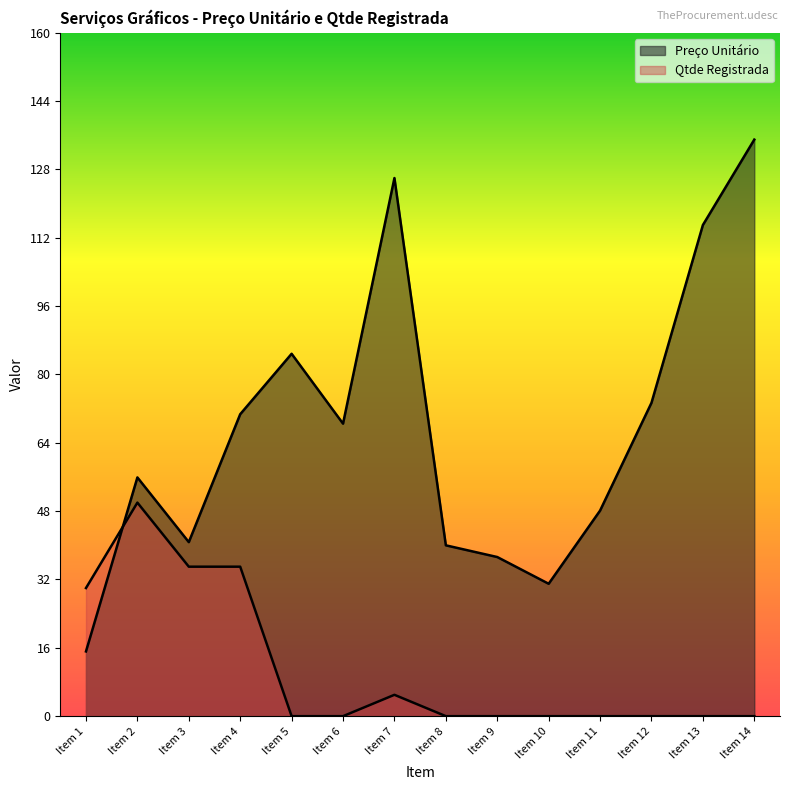

Reading left to right, list all the values displayed in this chart.

Preço Unitário: 15.2	55.9	40.8	70.7	84.8	68.5	126.0	40.0	37.3	31.0	48.1	73.4	115.0	135.0
Qtde Registrada: 30.0	50.0	35.0	35.0	0.0	0.0	5.0	0.0	0.0	0.0	0.0	0.0	0.0	0.0